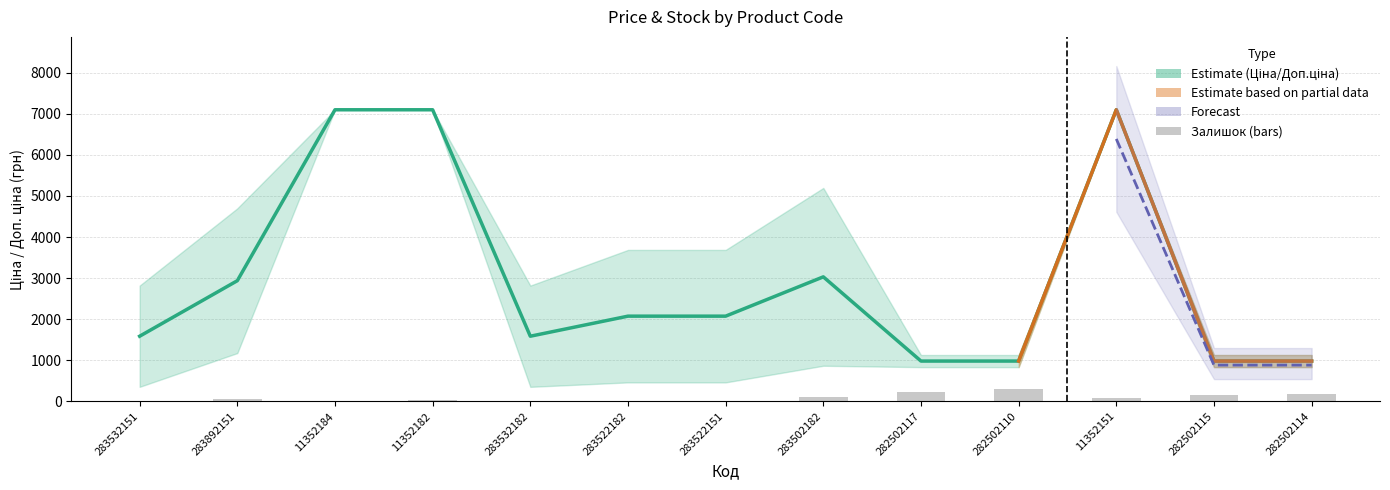

What is the minimum value shown in the chart?

16.0